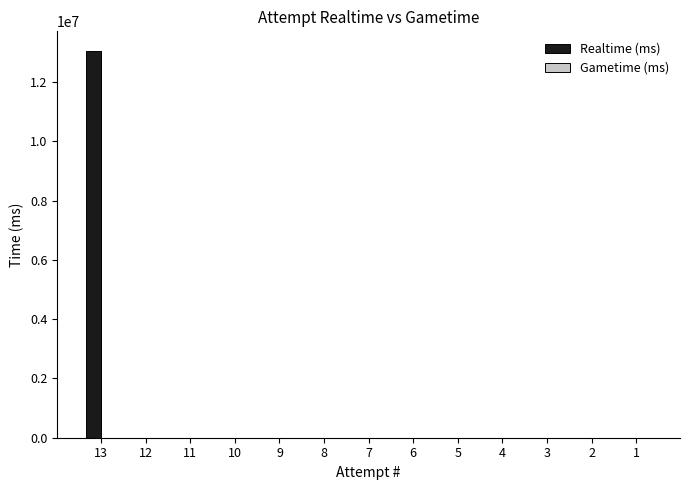

Is it true that the value at 5 is 0?

True